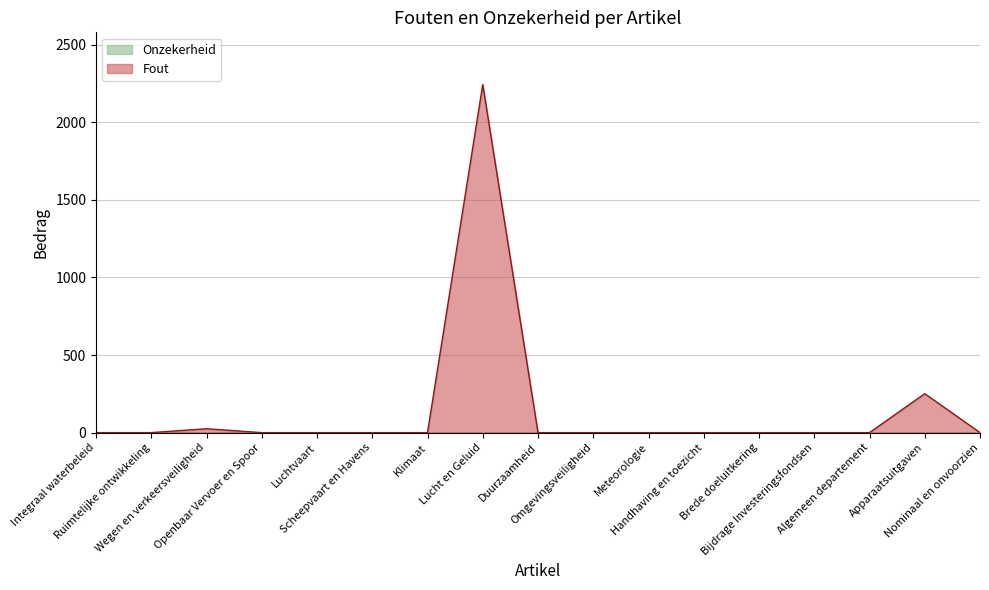

What is the change in value from Integraal waterbeleid to Lucht en Geluid?

+2243